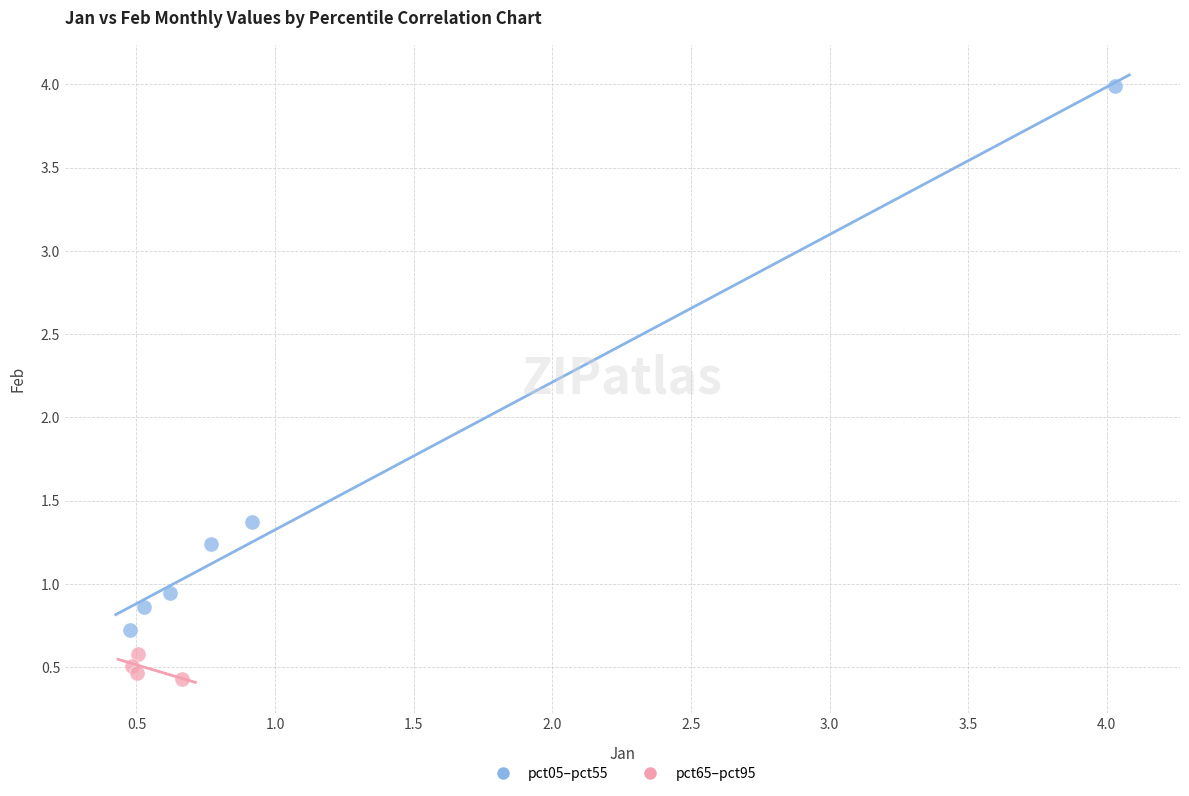

Which series contains the lowest Y value?

pct65–pct95